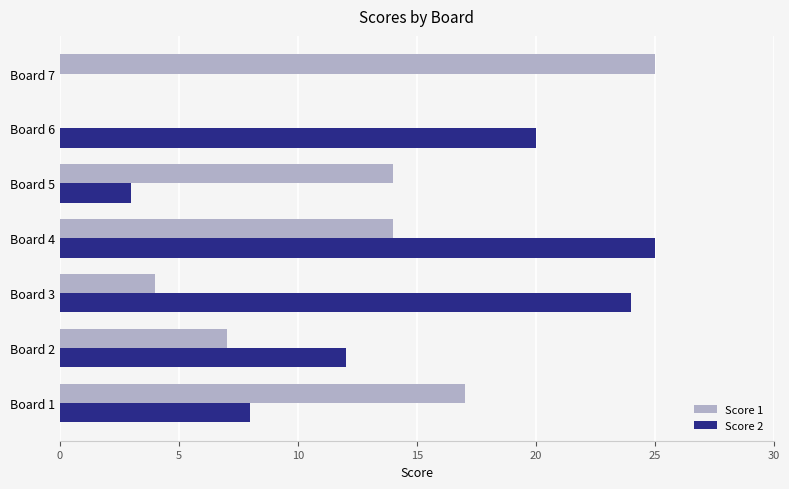

Is the value of Score 2 at Board 2 greater than the value of Score 1 at Board 7?

No